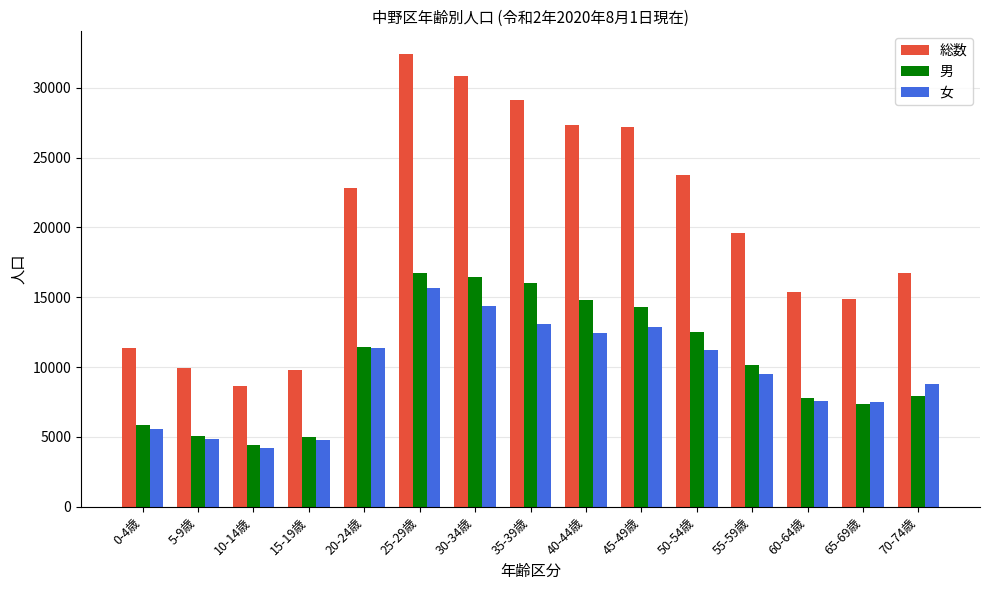

How many distinct data groups are displayed?

3